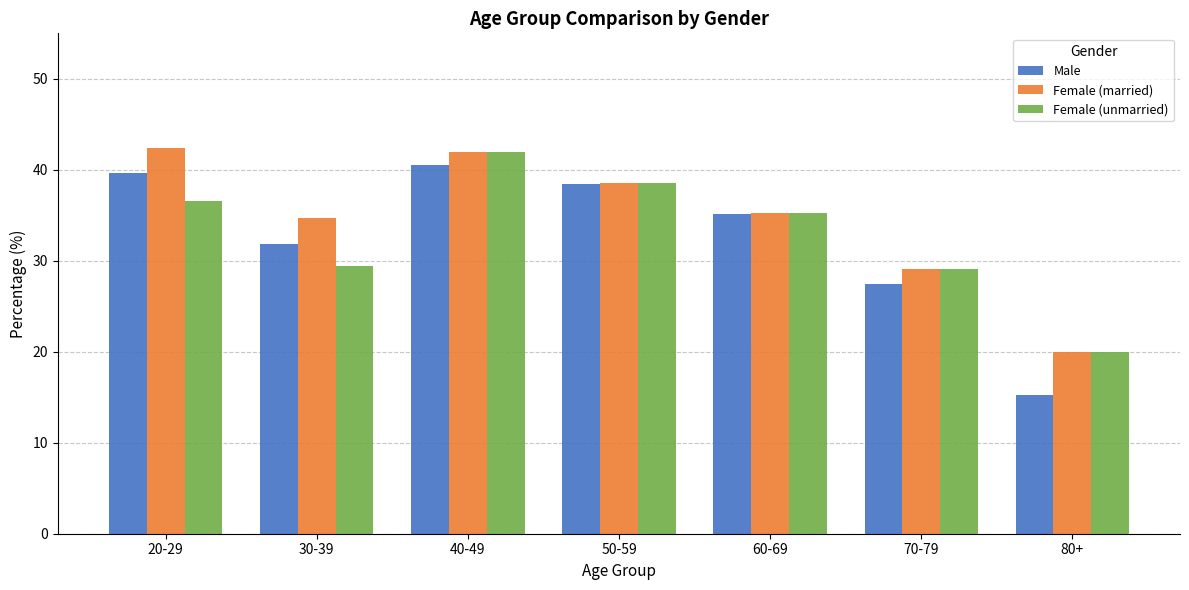

What is the lowest value of the Female (unmarried) series?

20.0